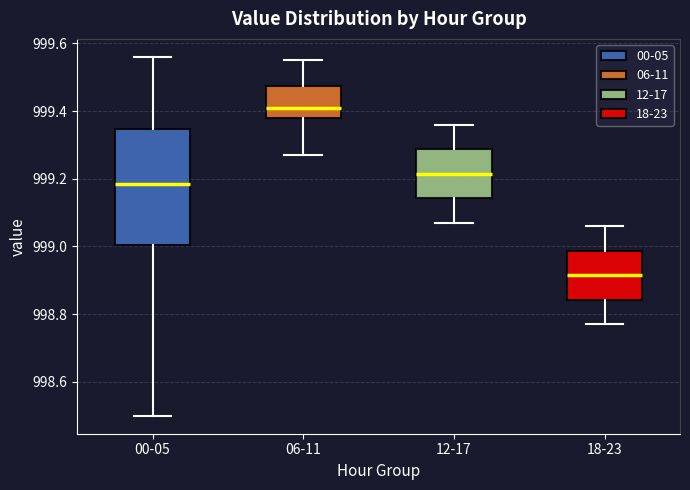

Which box's median line is the highest?

06-11